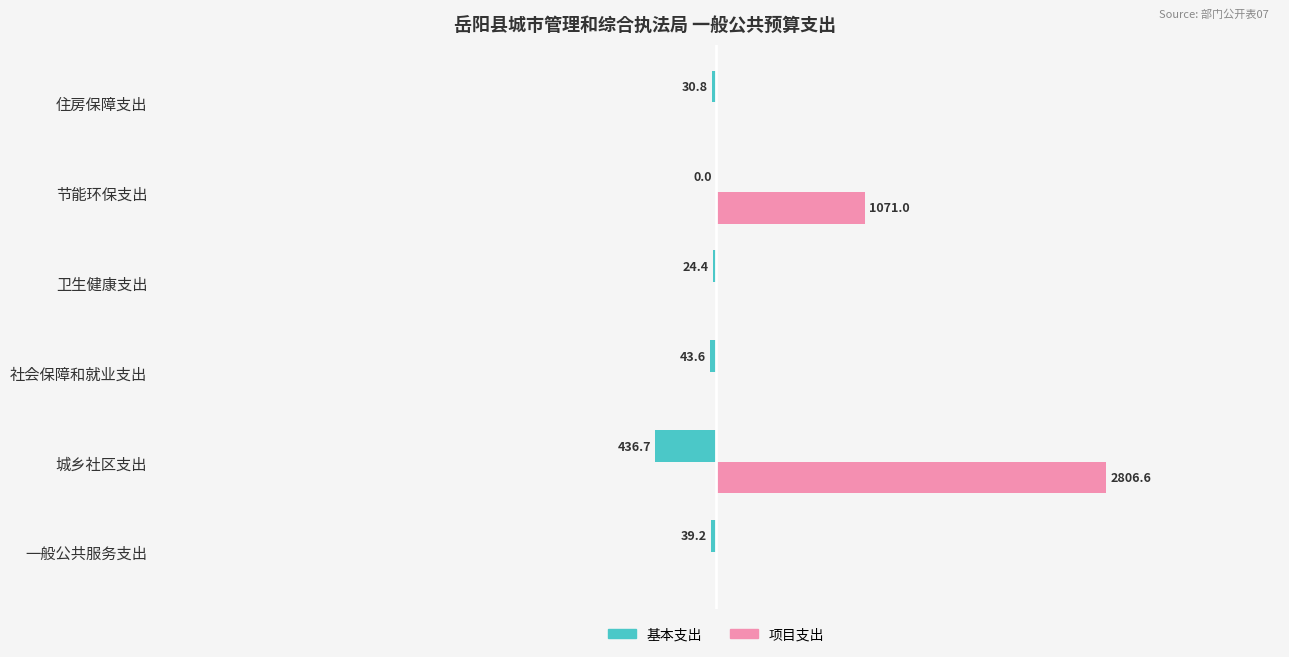

List the series in order of their peak value, highest first.

项目支出, 基本支出